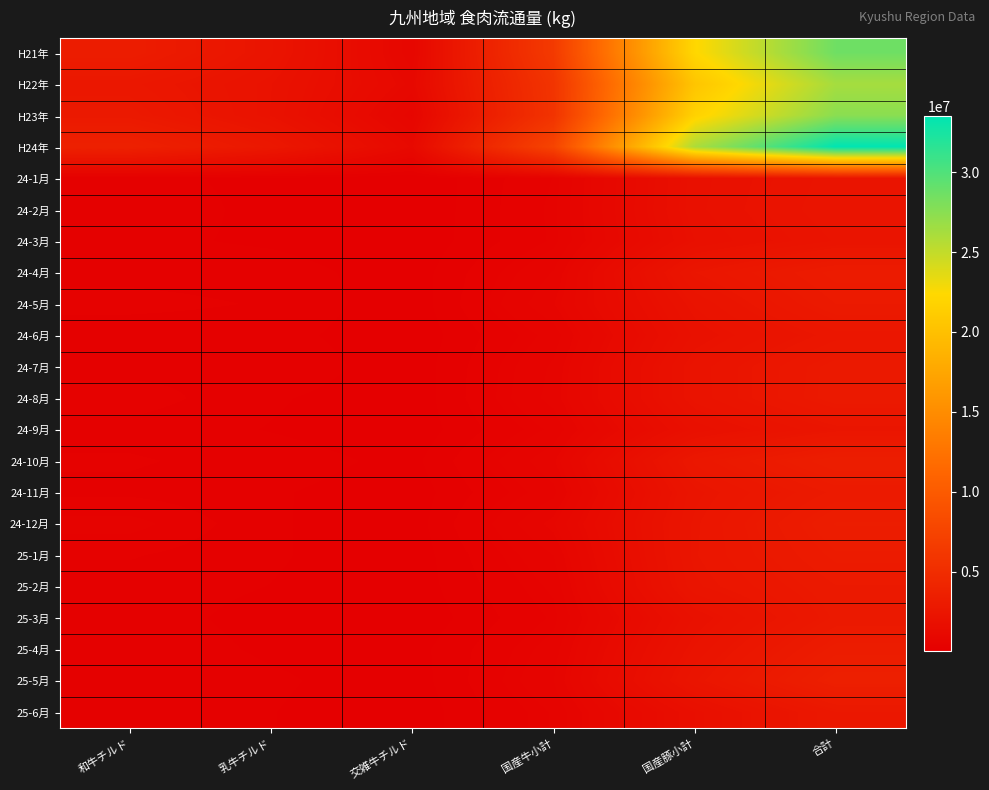

Which series has the widest spread of values?

H24年